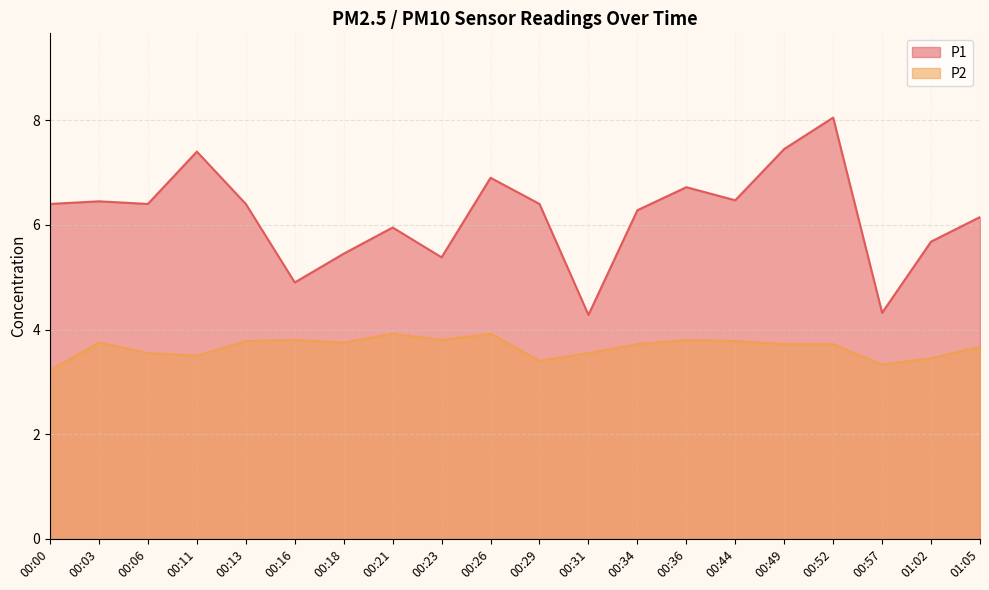

List the series in order of their overall mean, highest first.

P1, P2